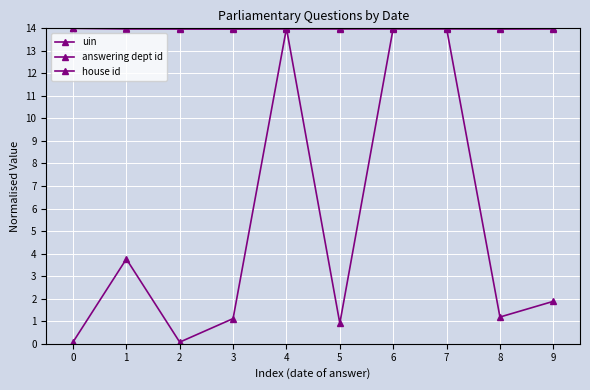

What is the lowest value of the uin series?

14.0